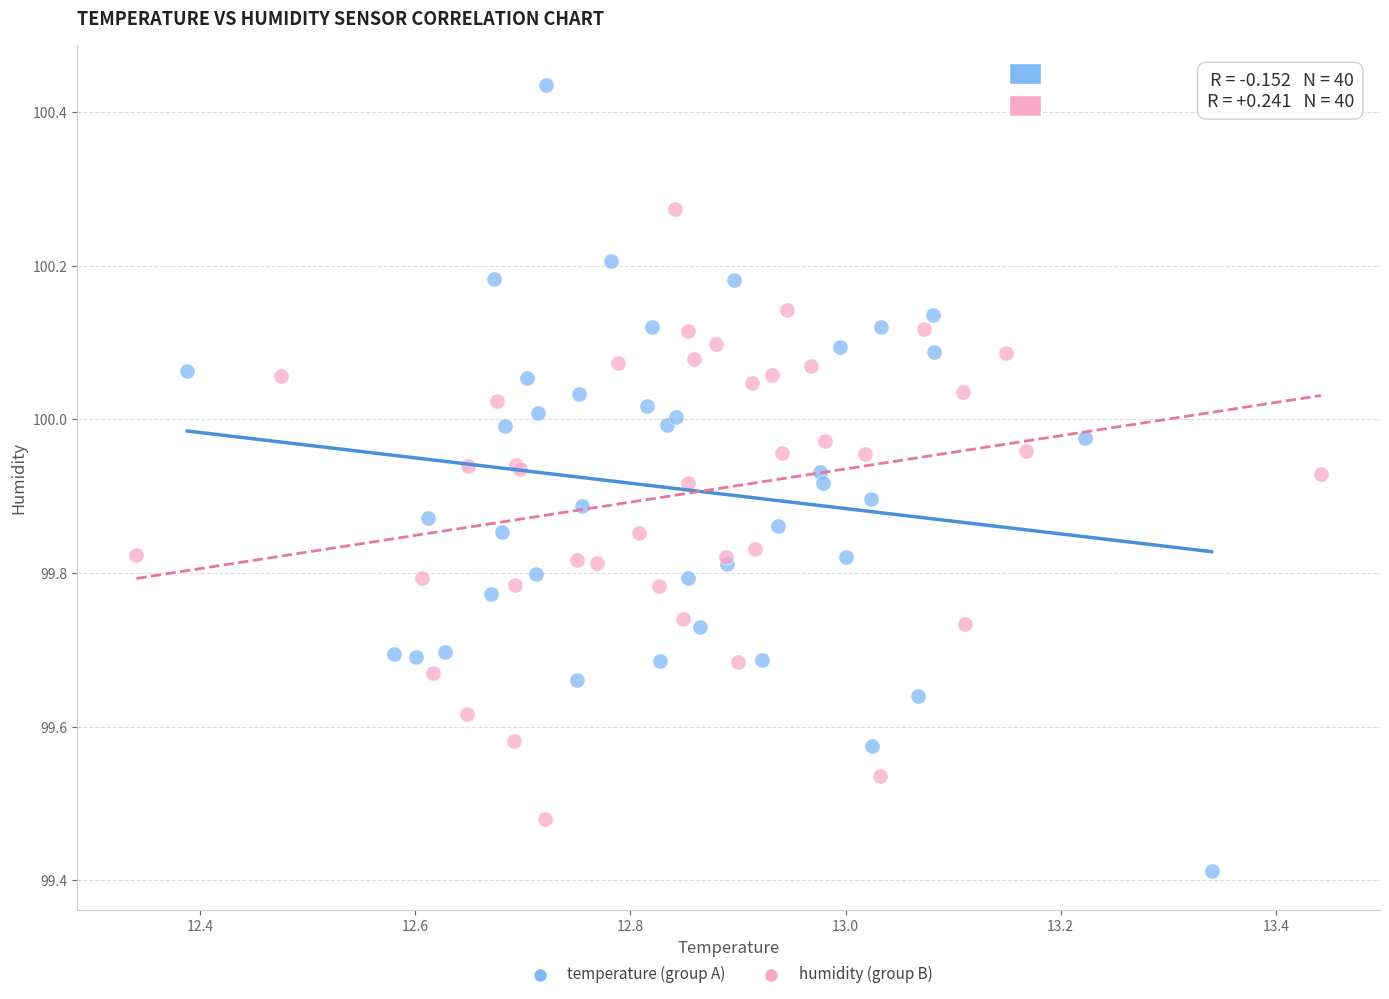

Which series reaches the minimum Y coordinate?

temperature (group A)